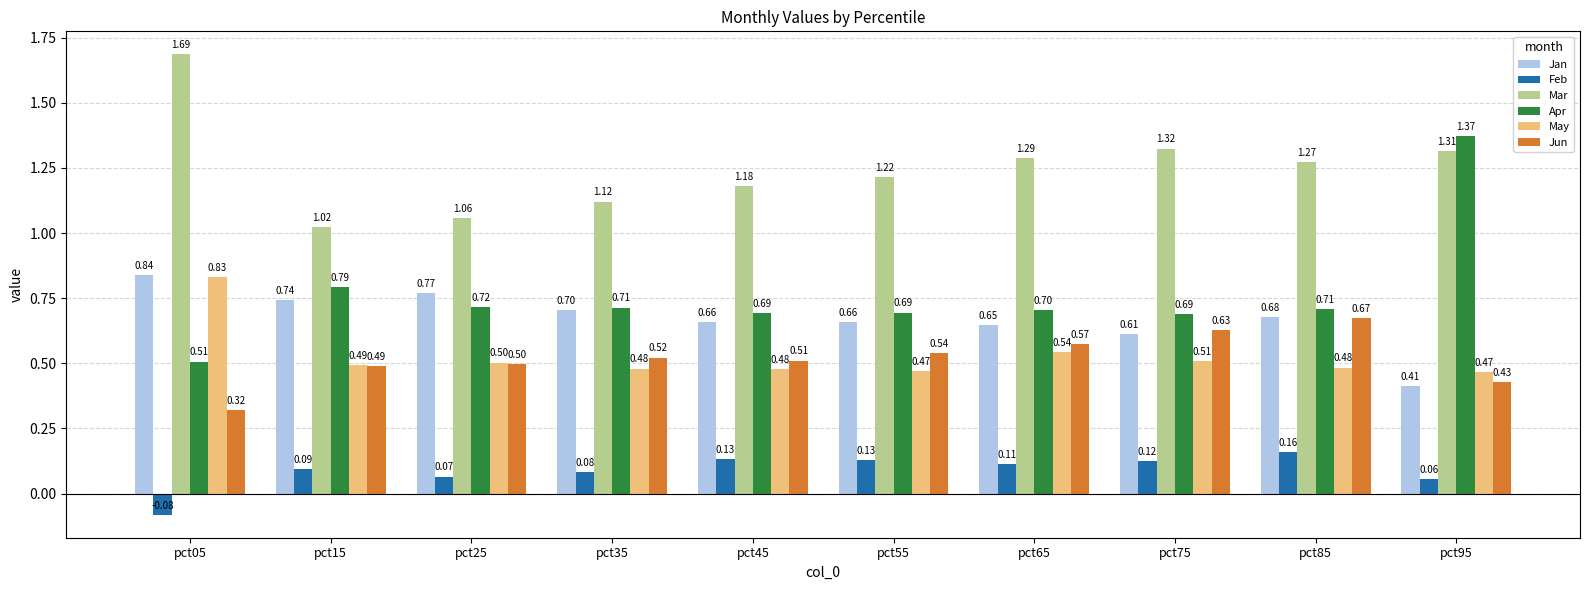

Rank the series at pct75 from lowest to highest value.

Feb, May, Jan, Jun, Apr, Mar